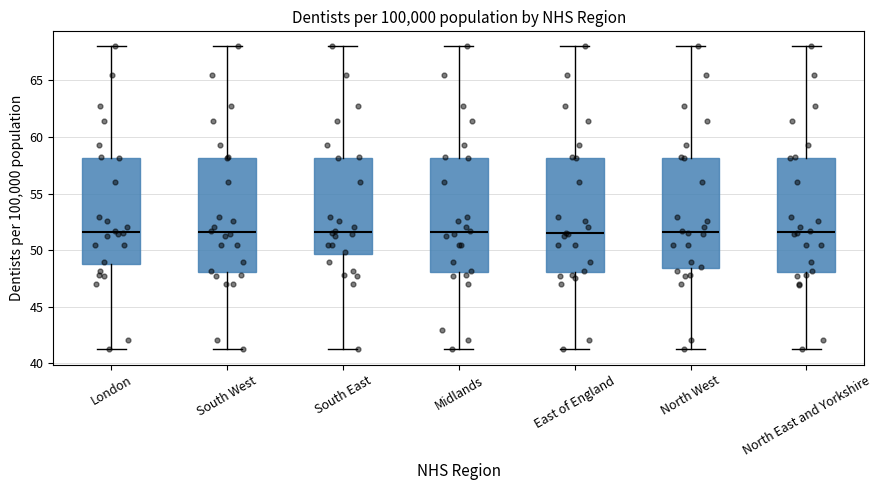

Reading left to right, read every box against the y-axis: the position of its median line, the range the box covers, and the ends of its whiskers. The values are not printed on the chart, so give them approximately, as read against the axis.

London: median 51.5, box 49.0 to 58.0, whiskers 41.0 to 68.0
South West: median 51.5, box 48.0 to 58.0, whiskers 41.0 to 68.0
South East: median 51.5, box 49.5 to 58.0, whiskers 41.0 to 68.0
Midlands: median 51.5, box 48.0 to 58.0, whiskers 41.0 to 68.0
East of England: median 51.5, box 48.0 to 58.0, whiskers 41.0 to 68.0
North West: median 51.5, box 48.5 to 58.0, whiskers 41.0 to 68.0
North East and Yorkshire: median 51.5, box 48.0 to 58.0, whiskers 41.0 to 68.0